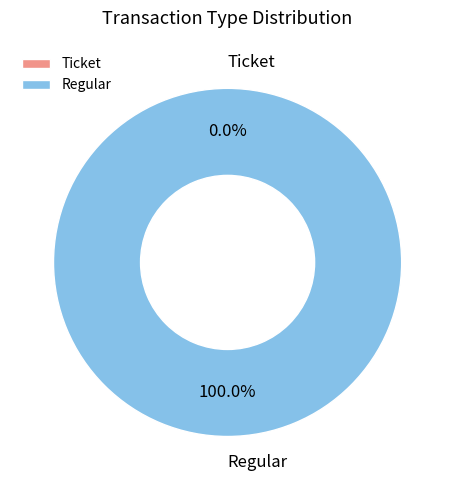

True or false: Ticket accounts for 1% of the total.

False